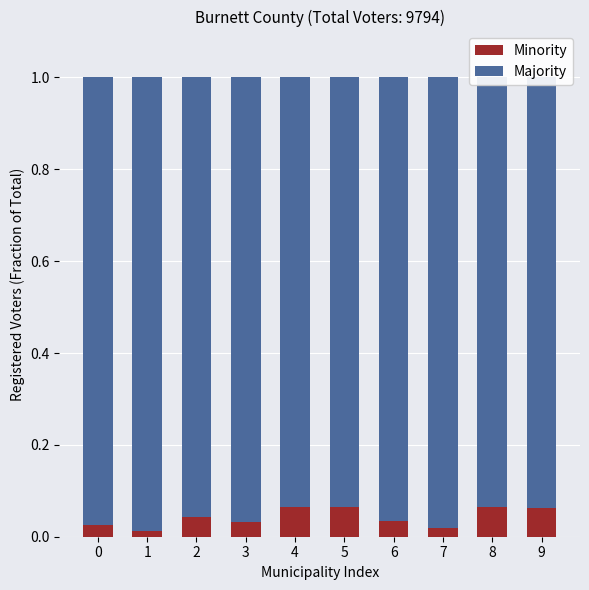

What is the difference between the maximum and minimum values in the Minority series?

0.1